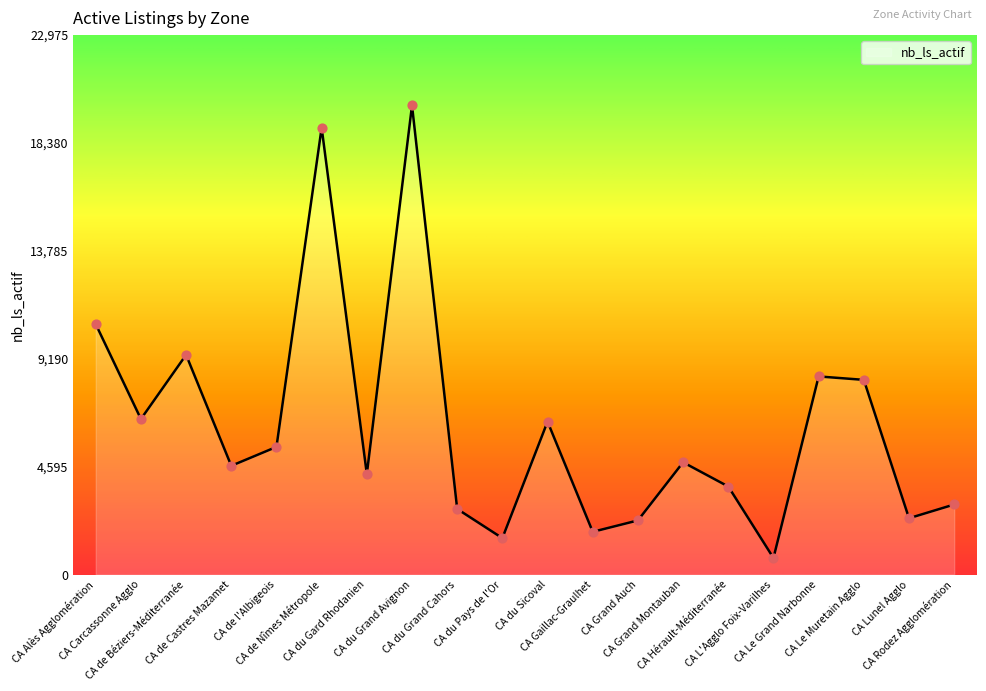

Which has a higher value, CA de Béziers-Méditerranée or CA L'Agglo Foix-Varilhes?

CA de Béziers-Méditerranée